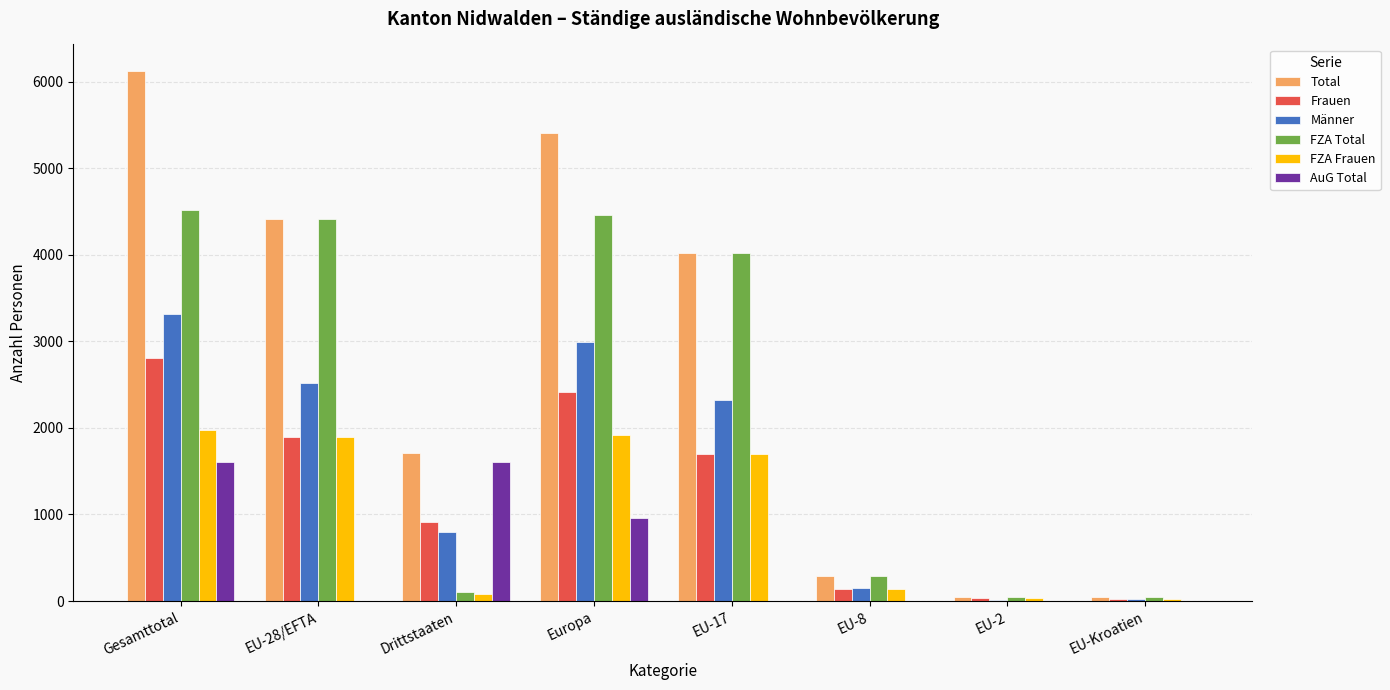

The FZA Total series shows 5886 at EU-17. True or false?

False